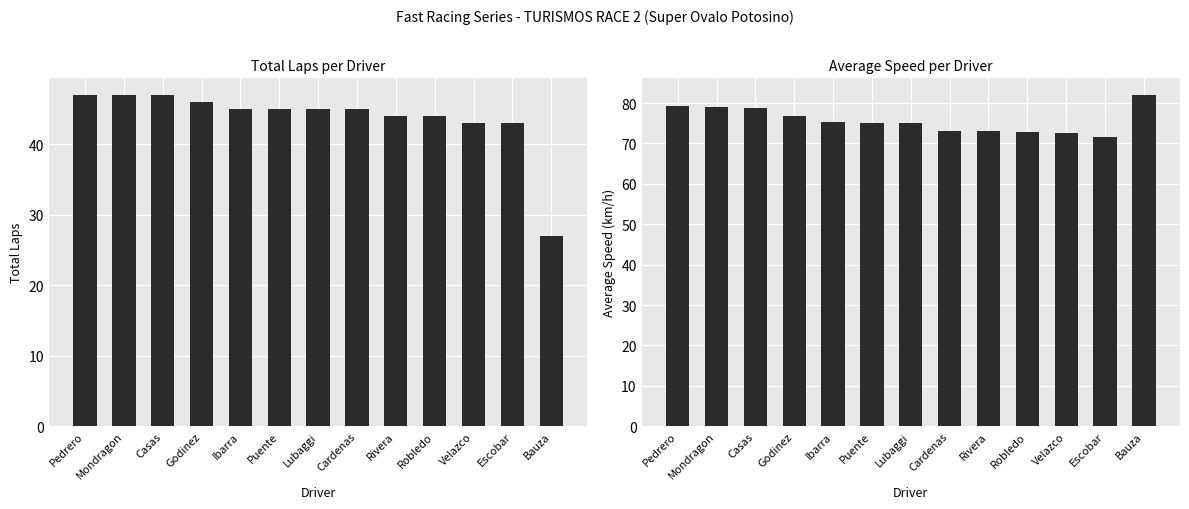

The Total Laps series shows 43.0 at Velazco. True or false?

True